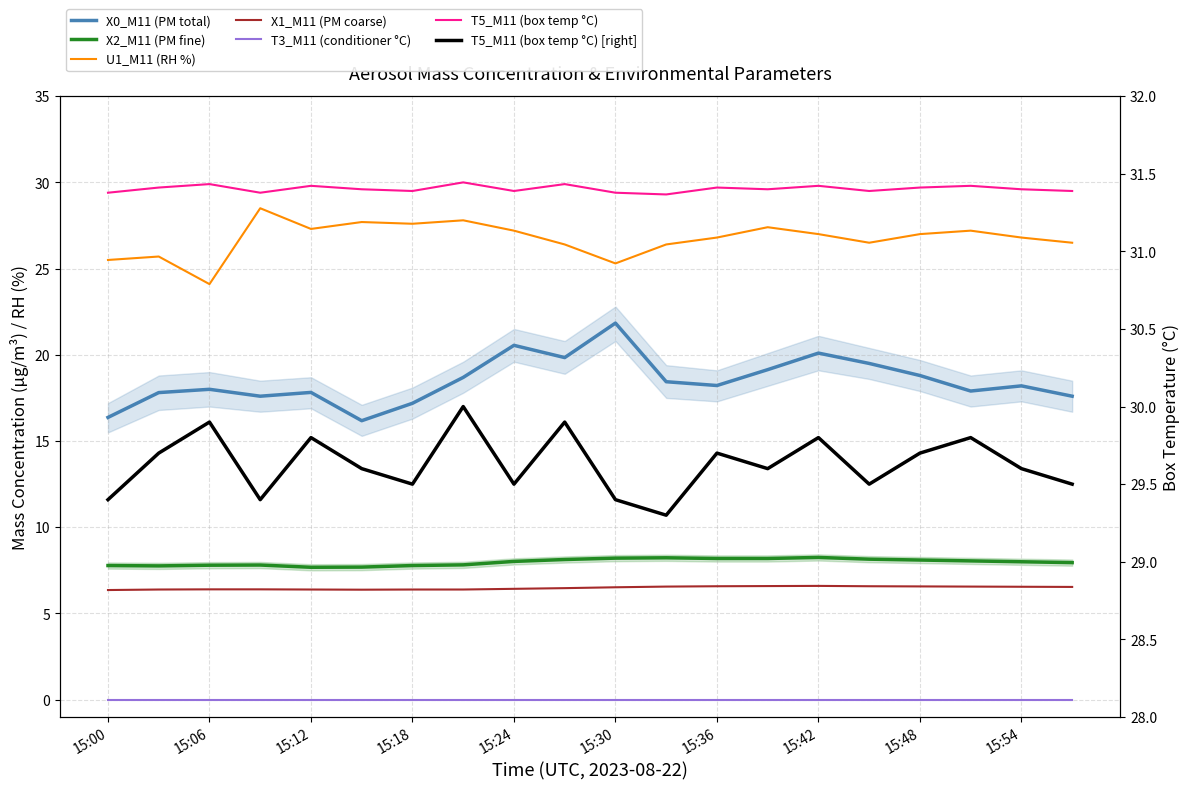

The value of X0_M11 (PM total) at 15:15 is 16.2. True or false?

True